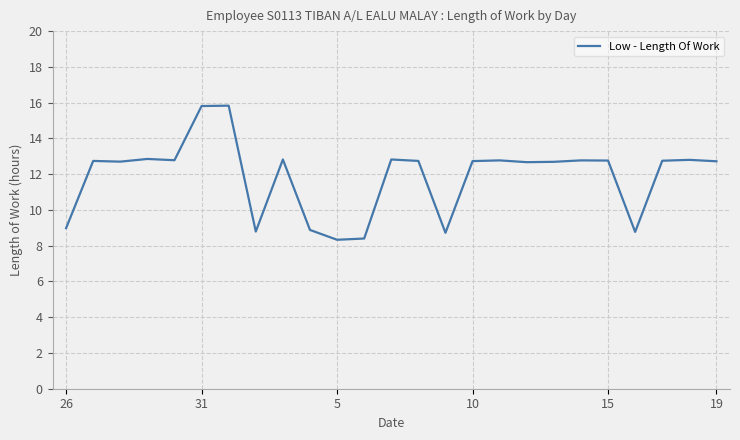

How many values are below 12?

7